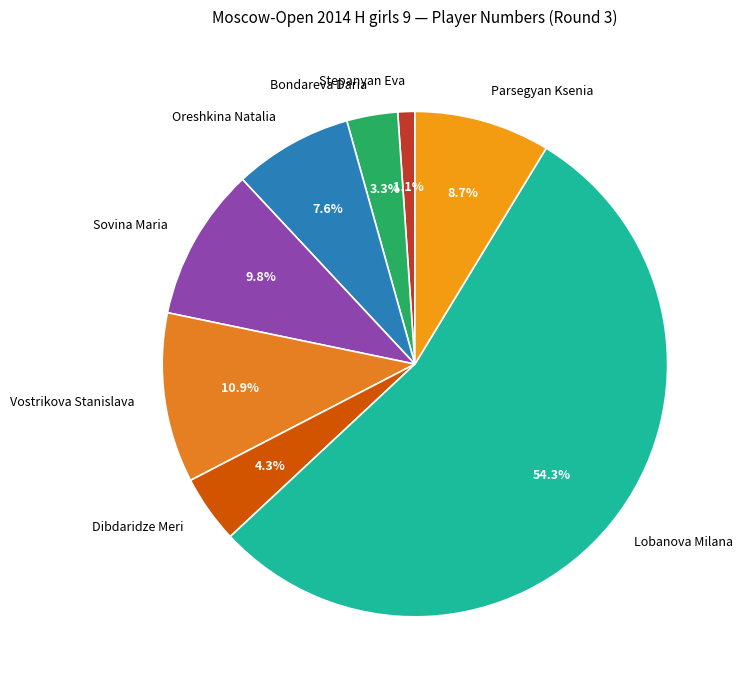

What is the smallest slice in the pie chart?

Stepanyan Eva